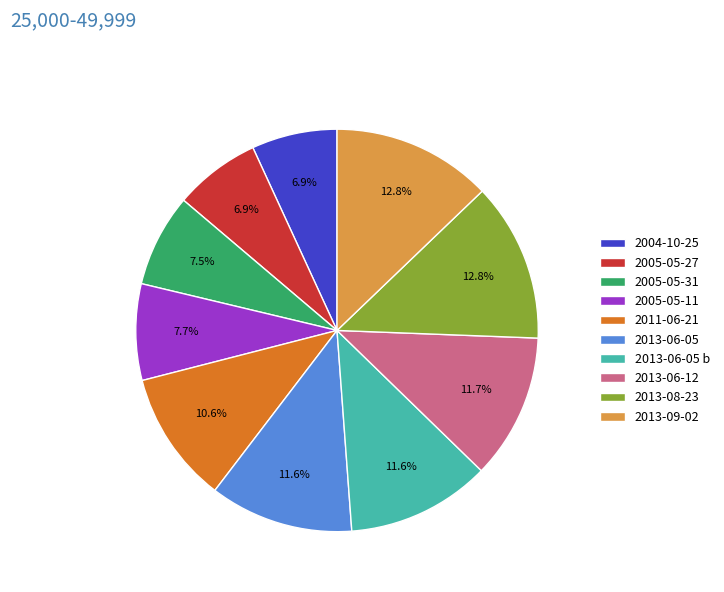

Approximately how many times larger is the value at 2013-06-05 b compared to 2013-06-05?

1.0